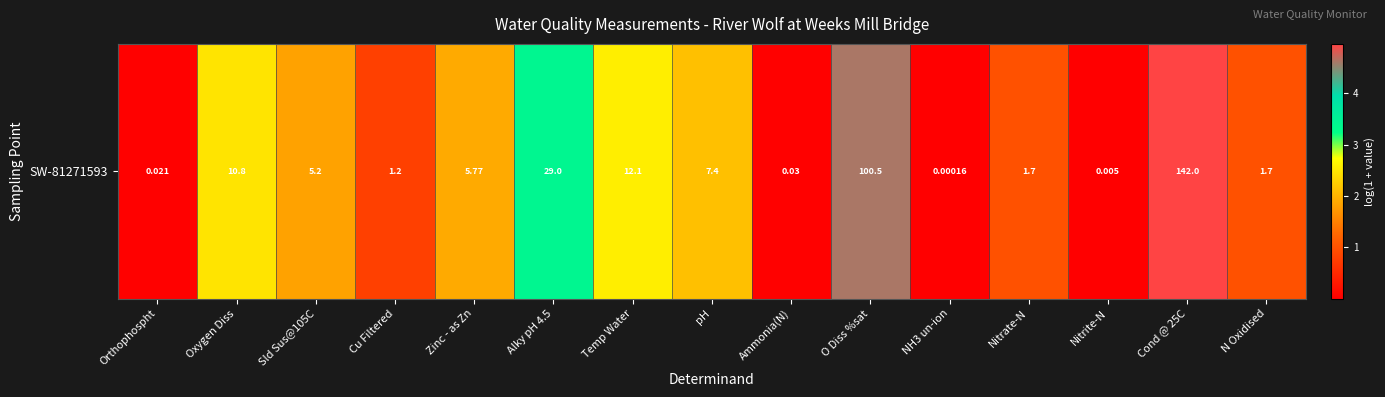

List the labels in order of value, largest first.

Cond @ 25C, O Diss %sat, Alky pH 4.5, Temp Water, Oxygen Diss, pH, Zinc - as Zn, Sld Sus@105C, Nitrate-N, N Oxidised, Cu Filtered, Ammonia(N), Orthophospht, Nitrite-N, NH3 un-ion